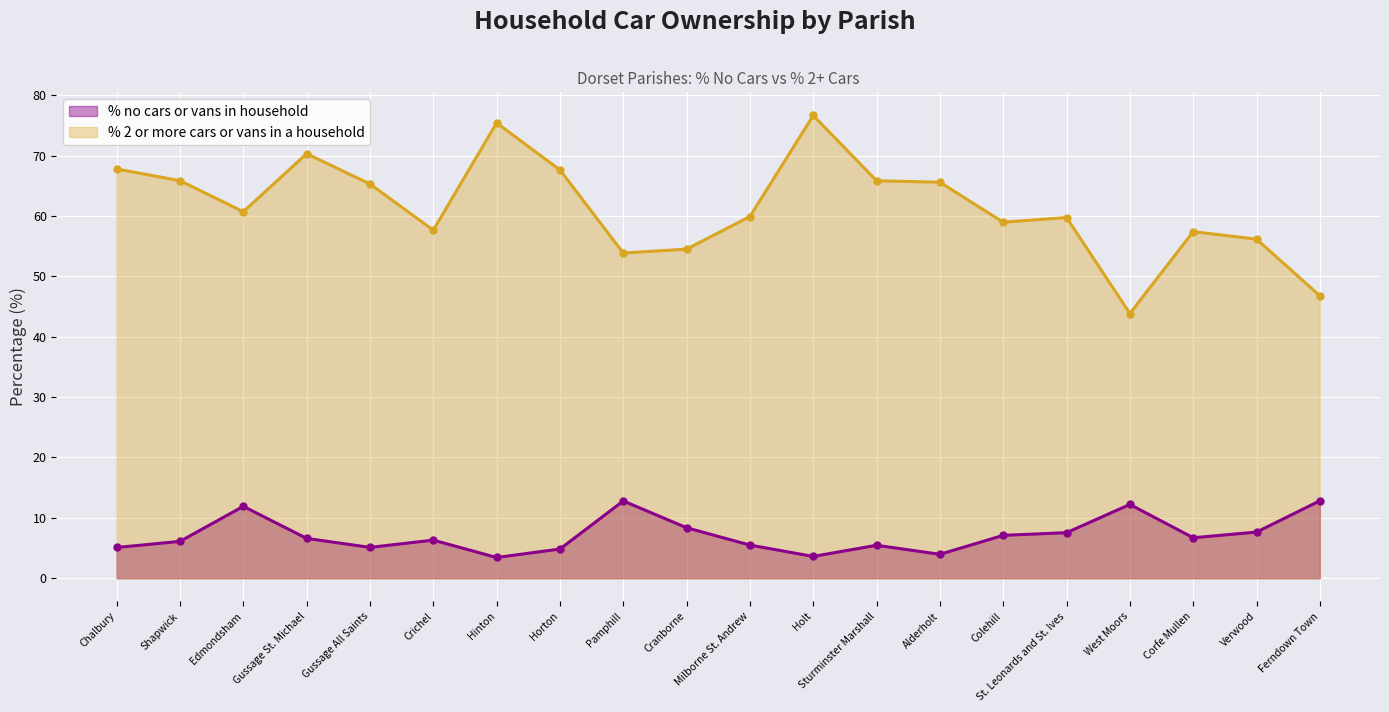

How many interior local valleys does the % no cars or vans in household series have?

5